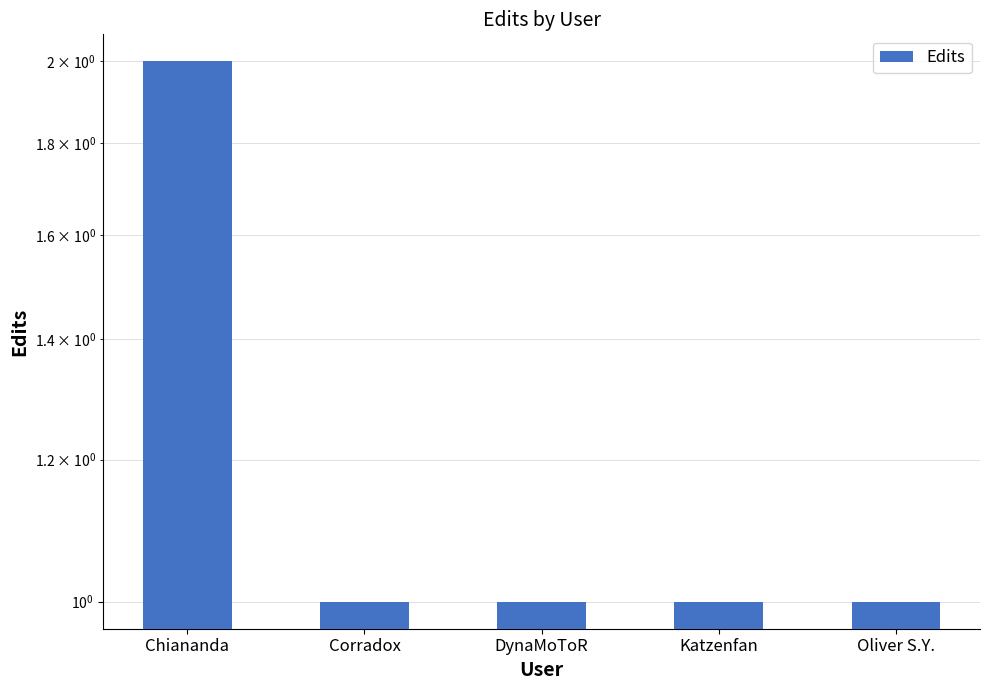

What is the label of the 5th bar from the right?

Chiananda